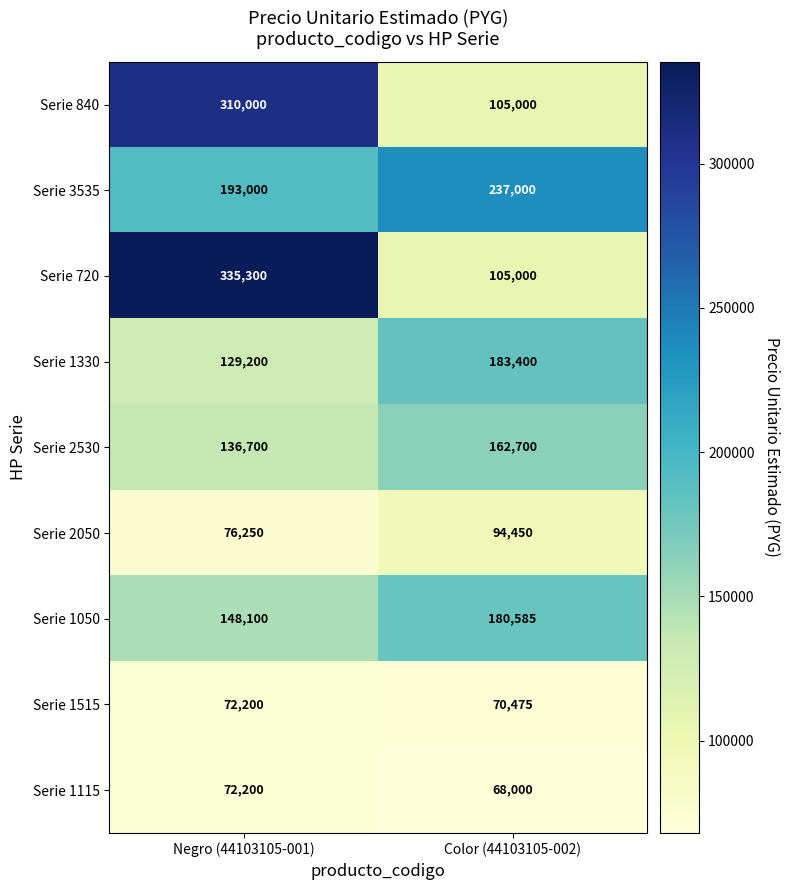

Is it true that Serie 720 equals 147676 at Negro (44103105-001)?

False